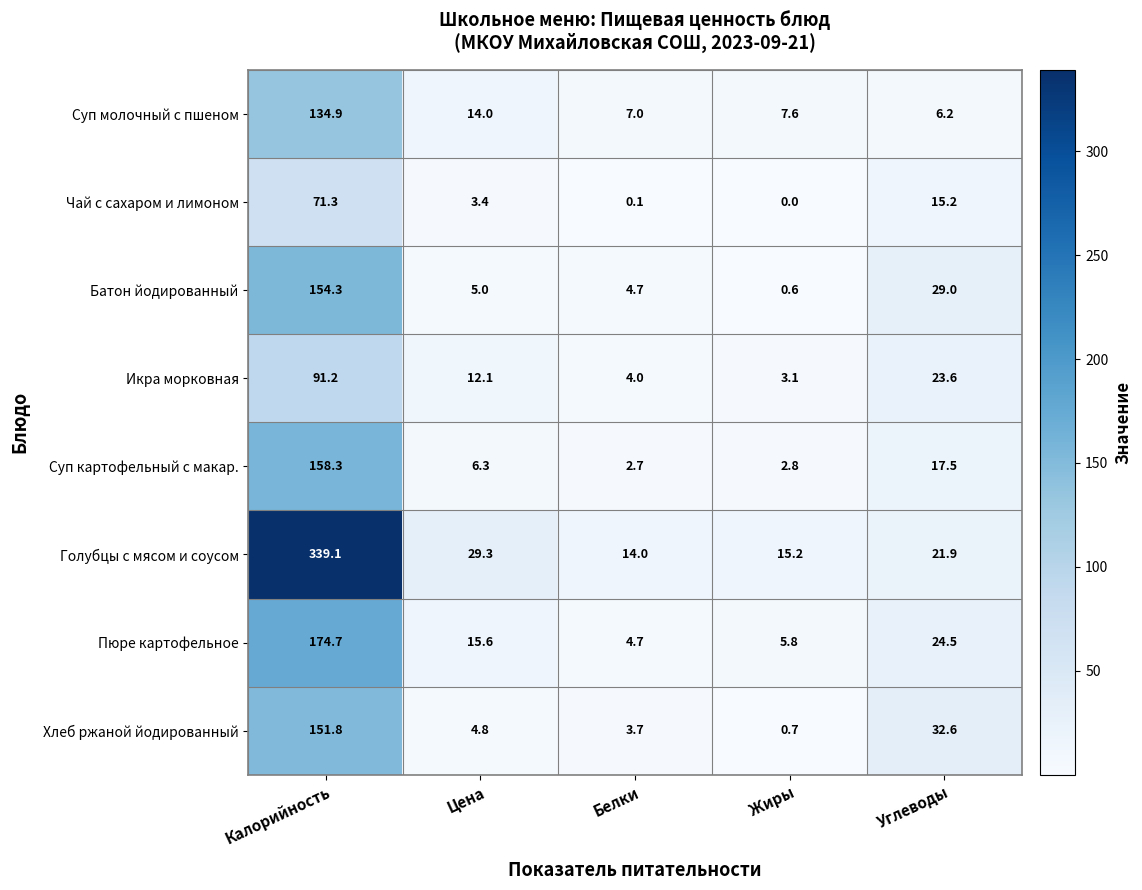

What value does the Икра морковная series have at Калорийность?

91.2